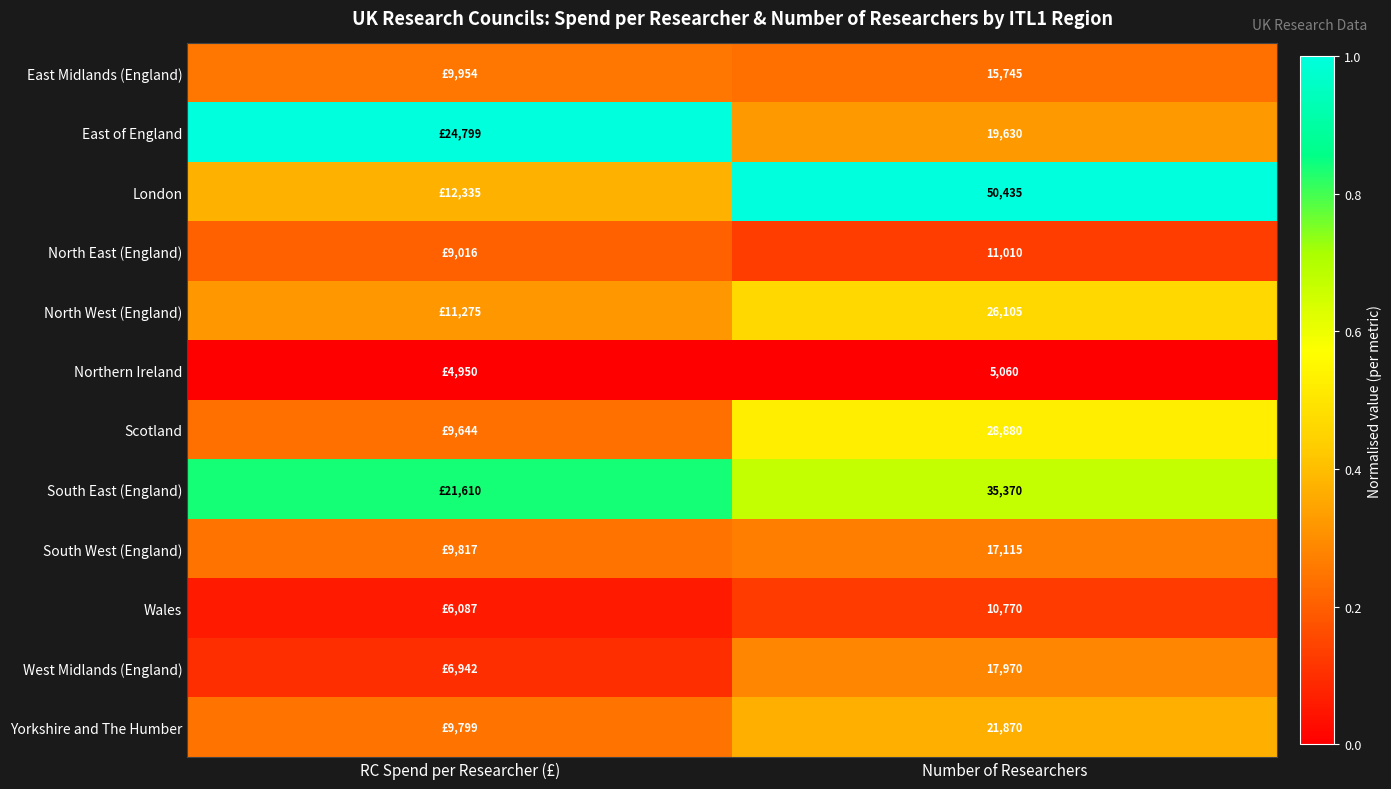

The value of East of England at RC Spend per Researcher (£) is 1.0. True or false?

True